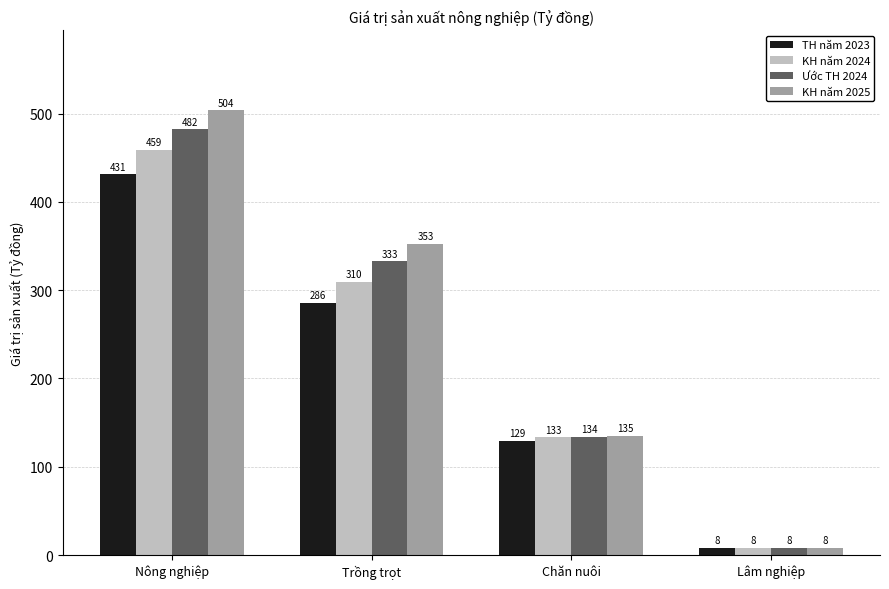

The value of KH năm 2024 at Nông nghiệp is 459.1. True or false?

True